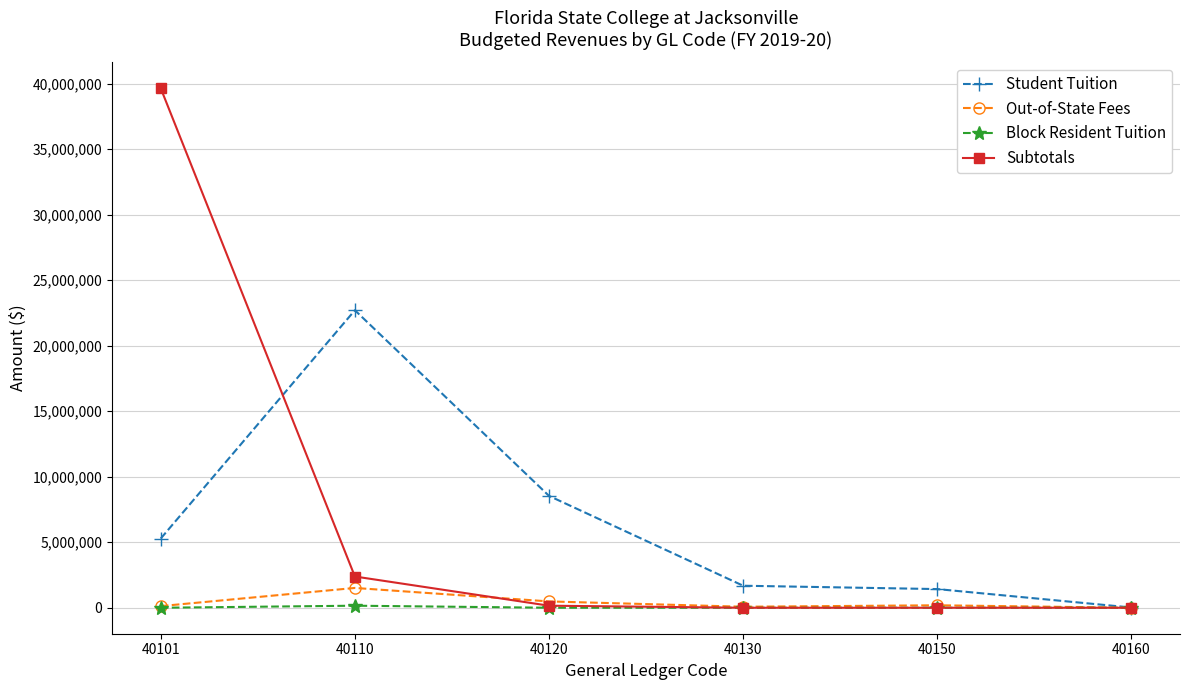

At which category is the sum across all series the highest?

40101